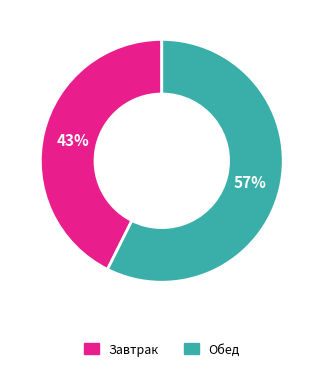

To the nearest percent, what is the average slice percentage?

50%